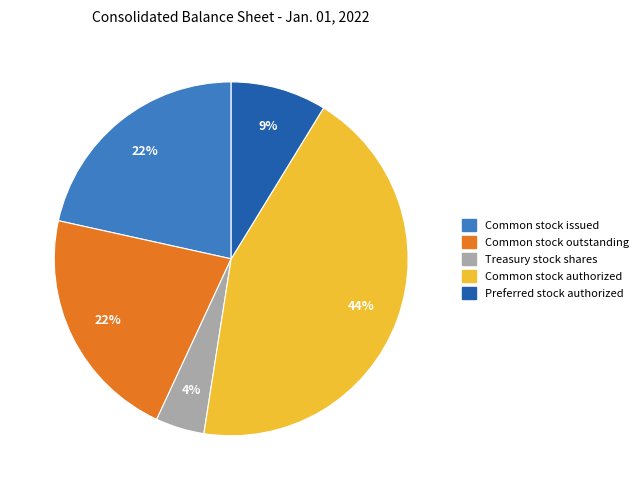

Which has a higher value, Preferred stock authorized or Common stock outstanding?

Common stock outstanding